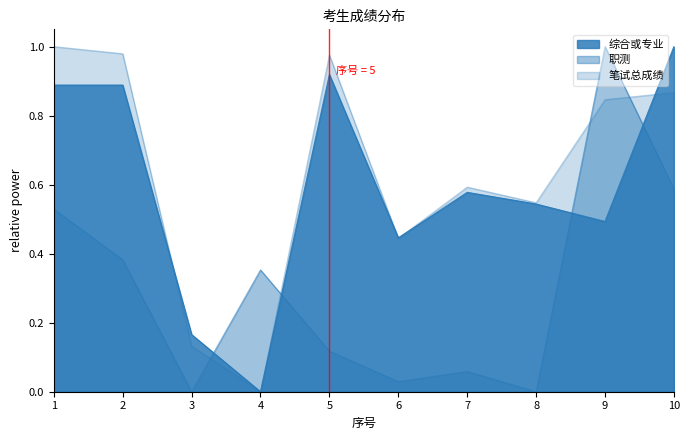

At which category does 综合或专业 reach its first local peak?

5